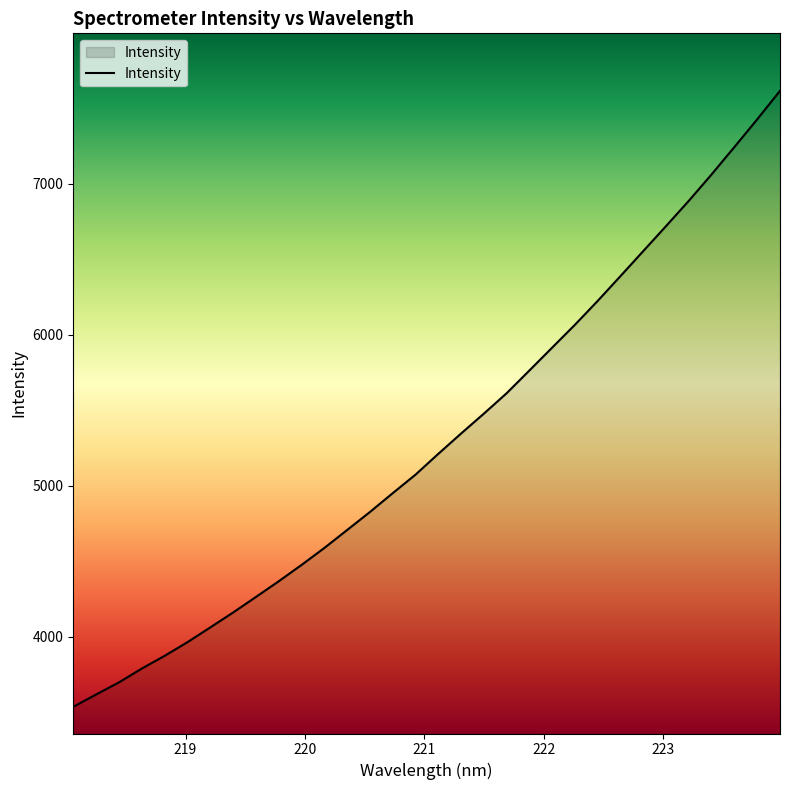

What is the maximum value shown in the chart?

7615.7